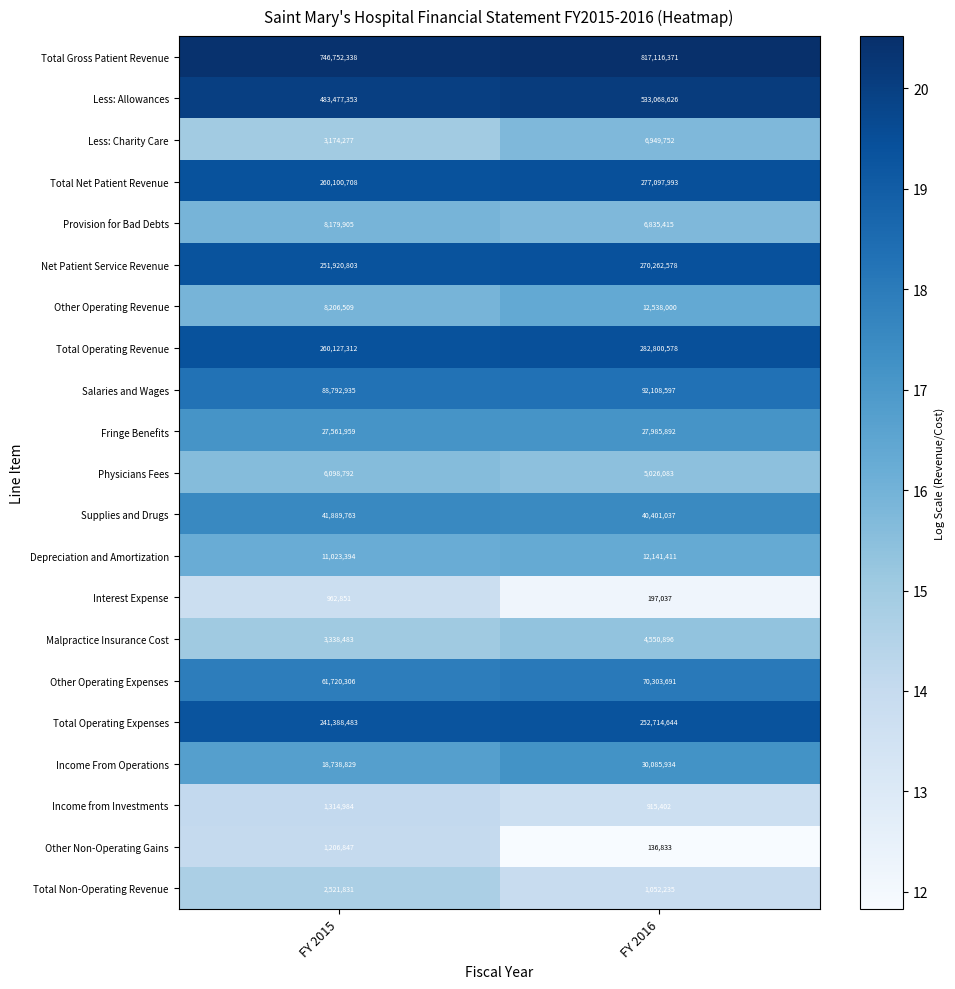

What is the spread (max minus min) of values at FY 2016?

816979538